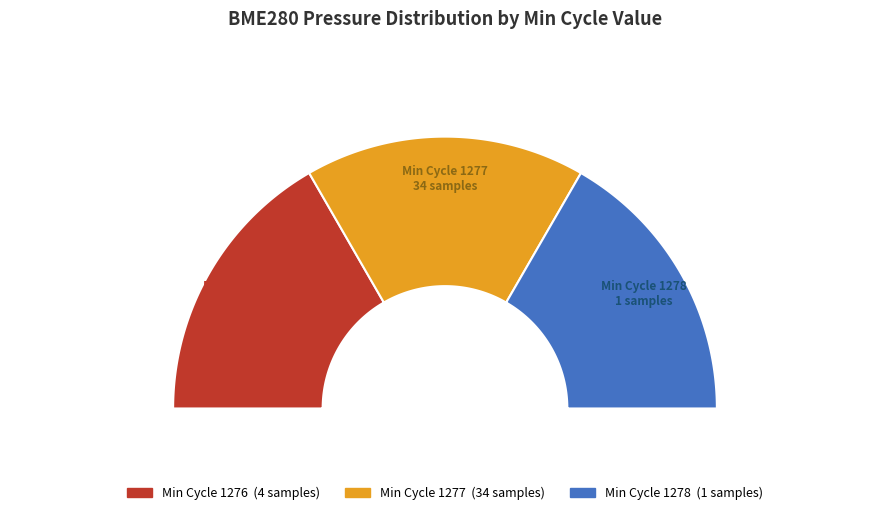

To the nearest percent, what is the average slice percentage?

33%